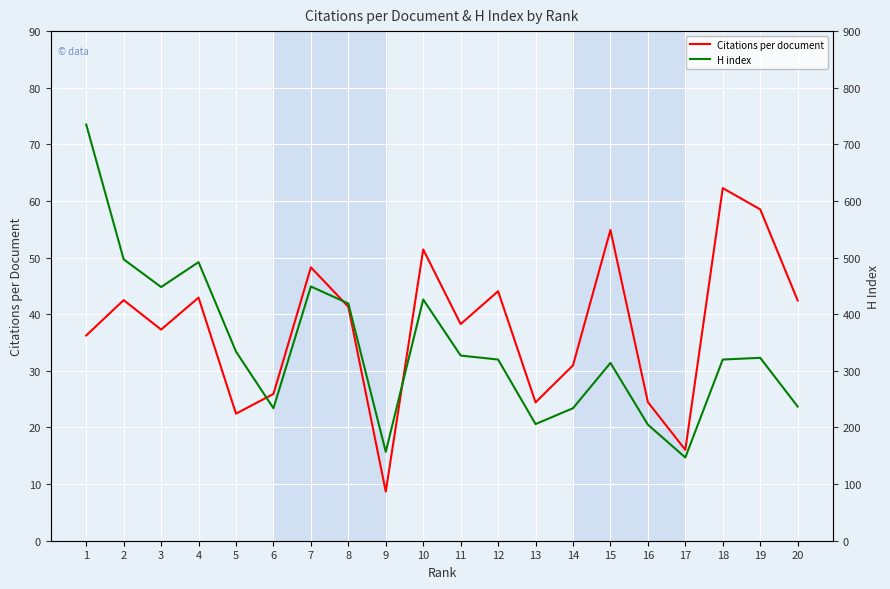

Rank the series at 2 from lowest to highest value.

Citations per document, H index